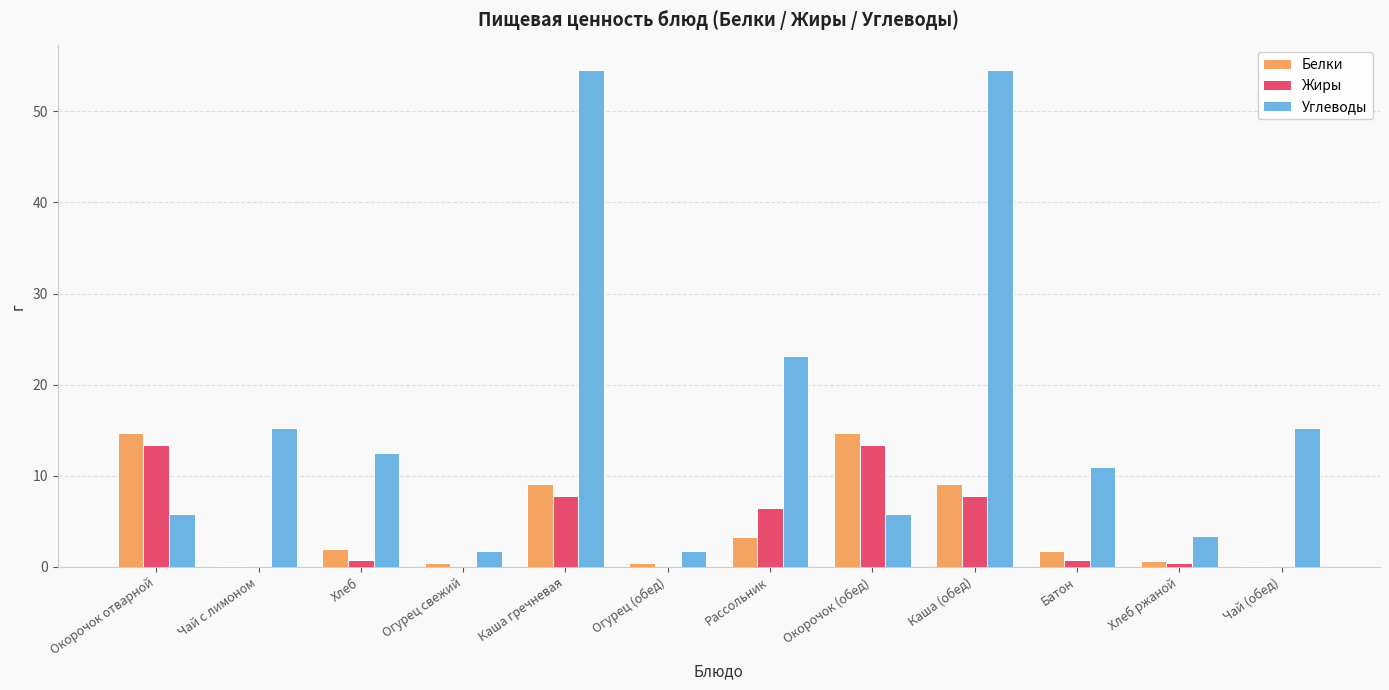

Which series has the largest total across all categories?

Углеводы